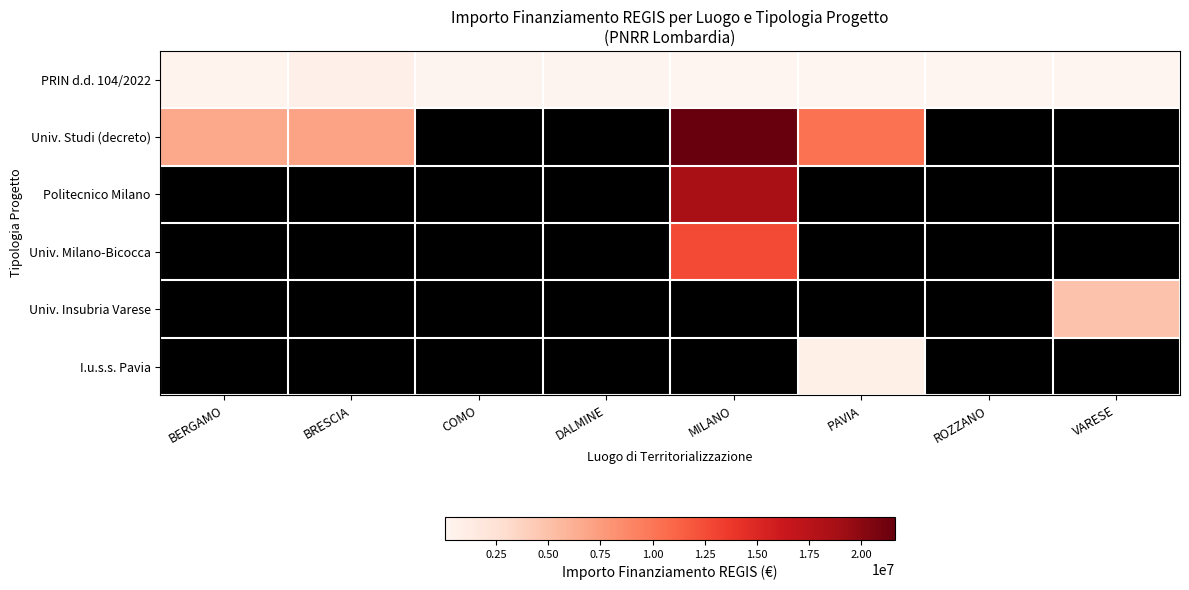

Is the value of Univ. Studi (decreto) at PAVIA greater than the value of Politecnico Milano at ROZZANO?

No